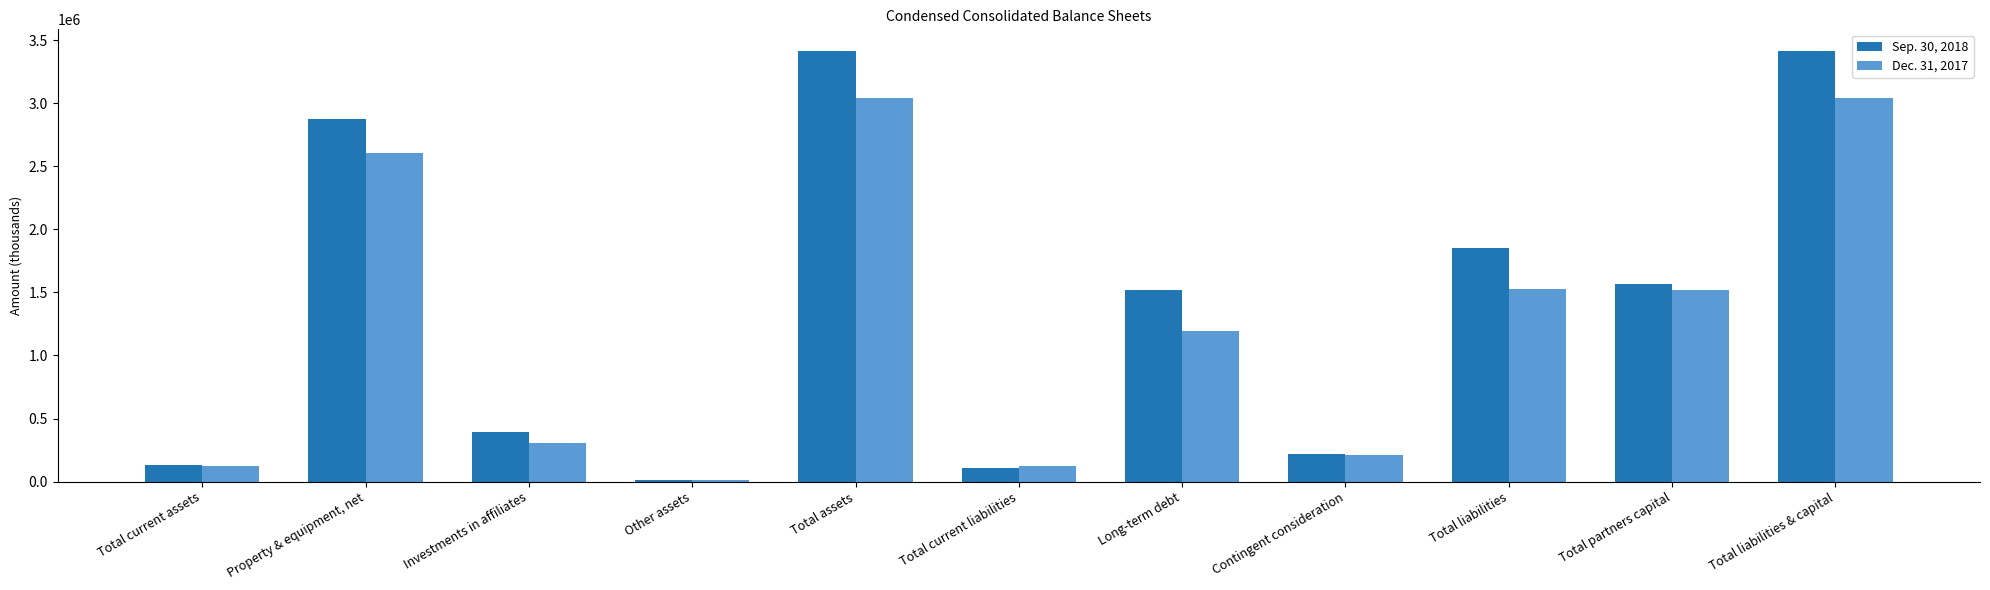

What is the difference between the highest and lowest values at Total current assets?

13580